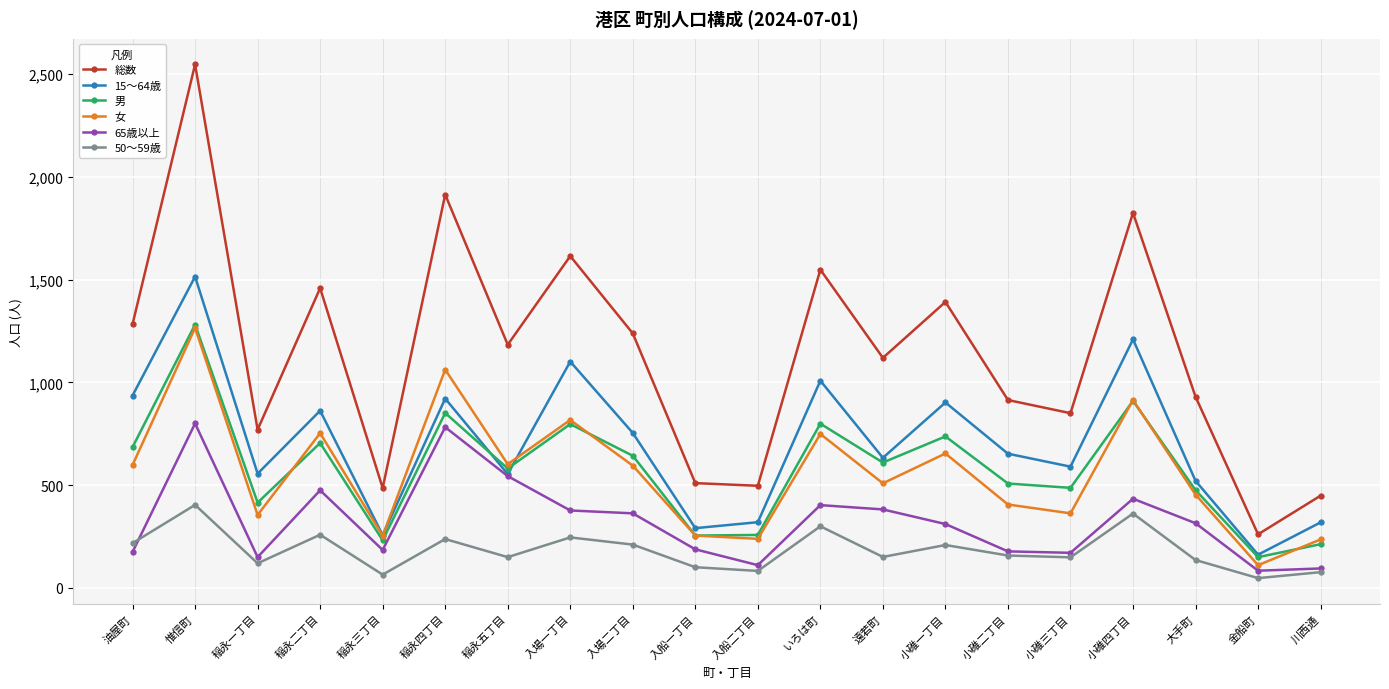

What is the difference between the maximum and minimum values in the 女 series?

1154